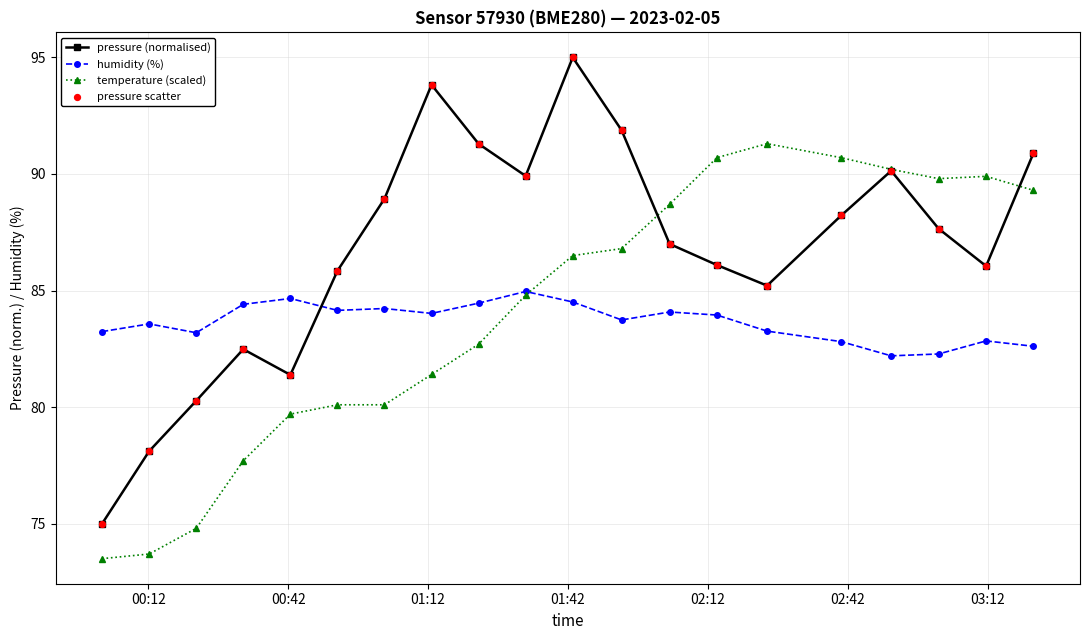

List the series in order of their peak value, highest first.

pressure (normalised), temperature (scaled), humidity (%)